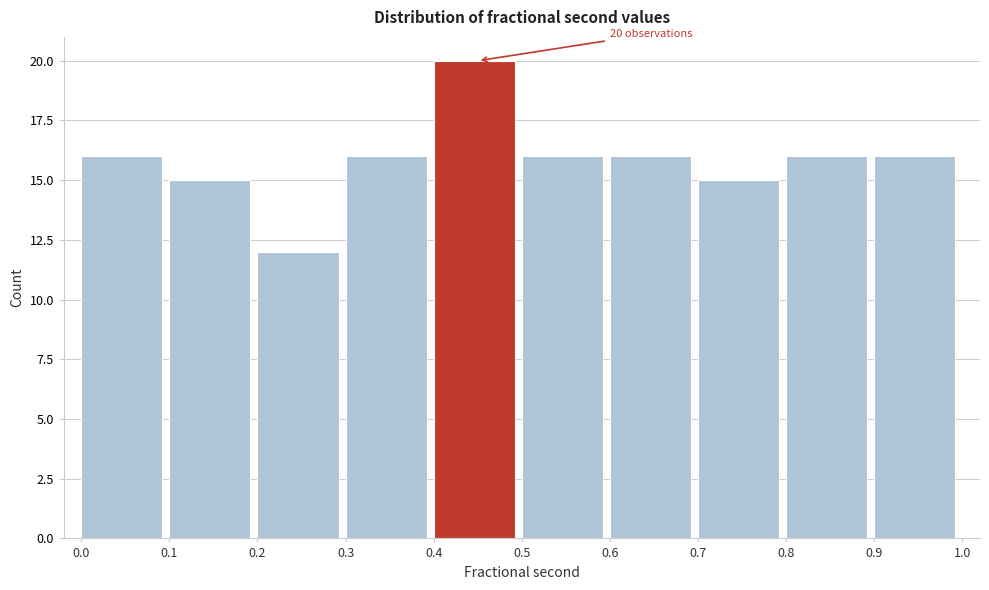

Which range on the x-axis has the tallest bar?

0.4 to 0.5